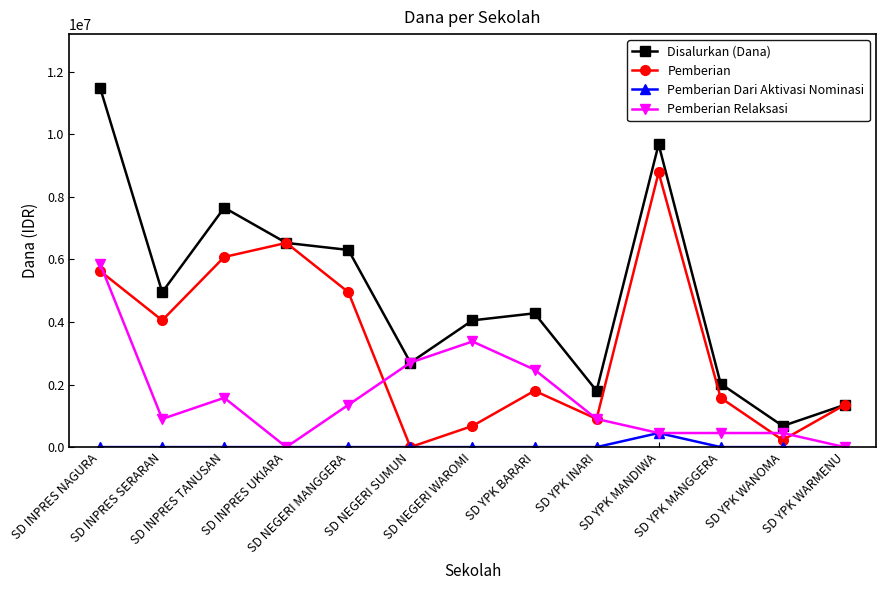

What is the total value across all series at SD INPRES UKIARA?

13050000